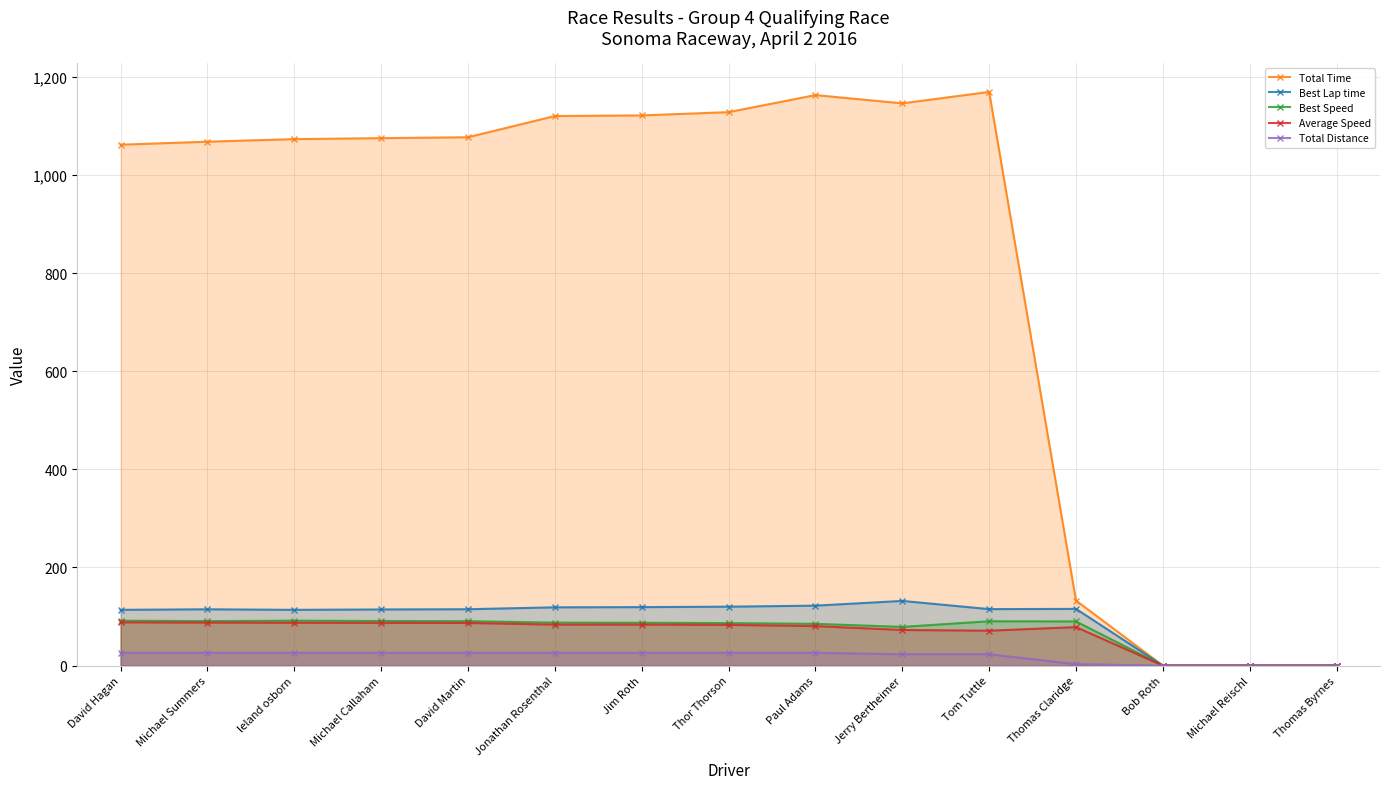

True or false: Total Time has more than 0 interior local peaks.

True